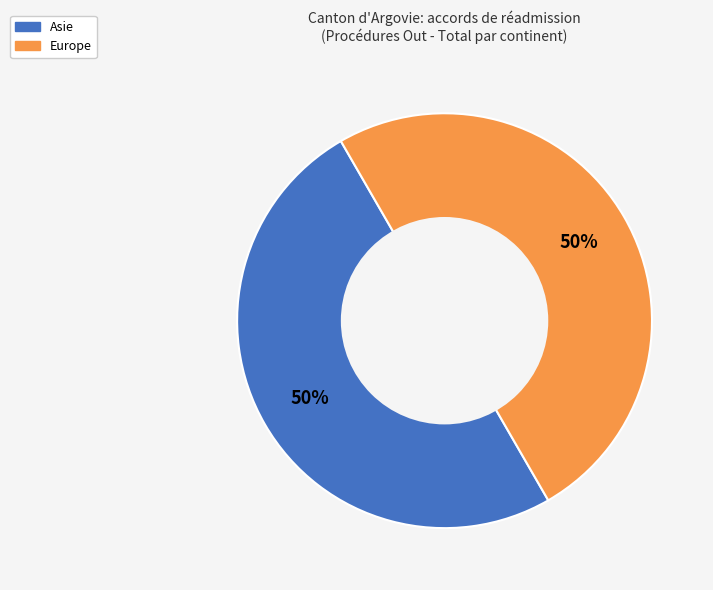

How many segments does this pie chart have?

2